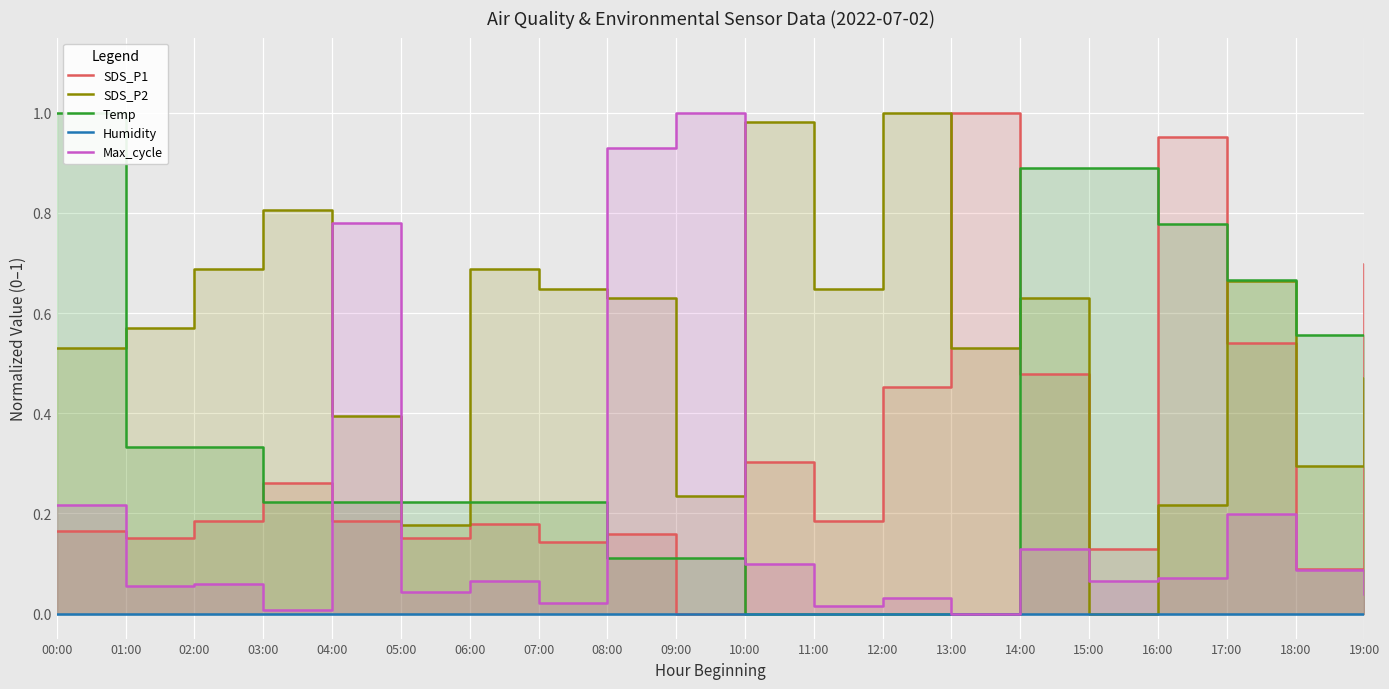

True or false: SDS_P2 and Temp cross at least once.

True